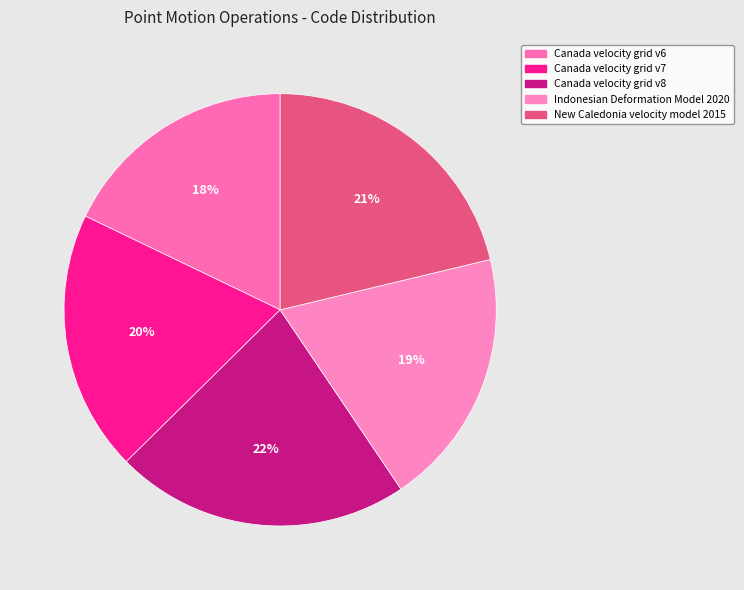

Which slice is the largest?

Canada velocity grid v8